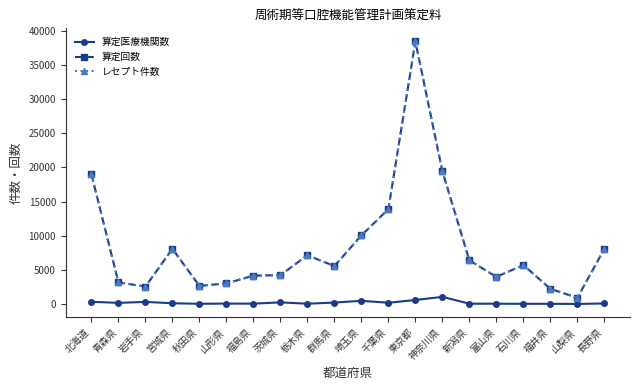

At which category is the sum across all series the highest?

東京都